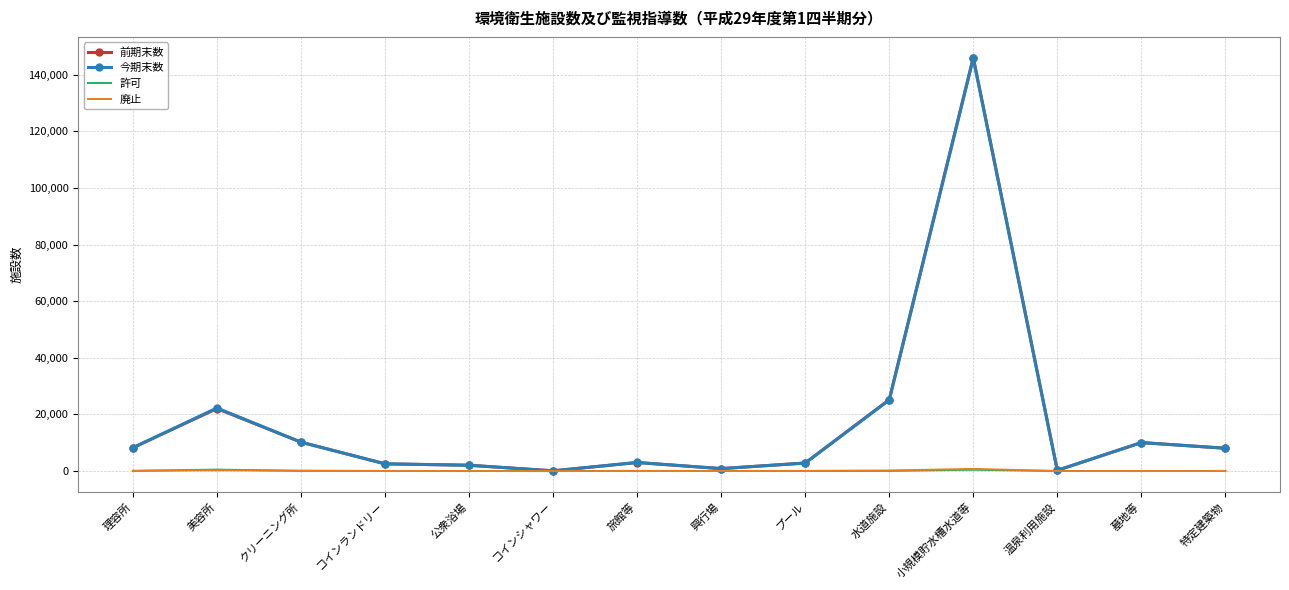

Which label corresponds to the largest value in the chart?

小規模貯水槽水道等